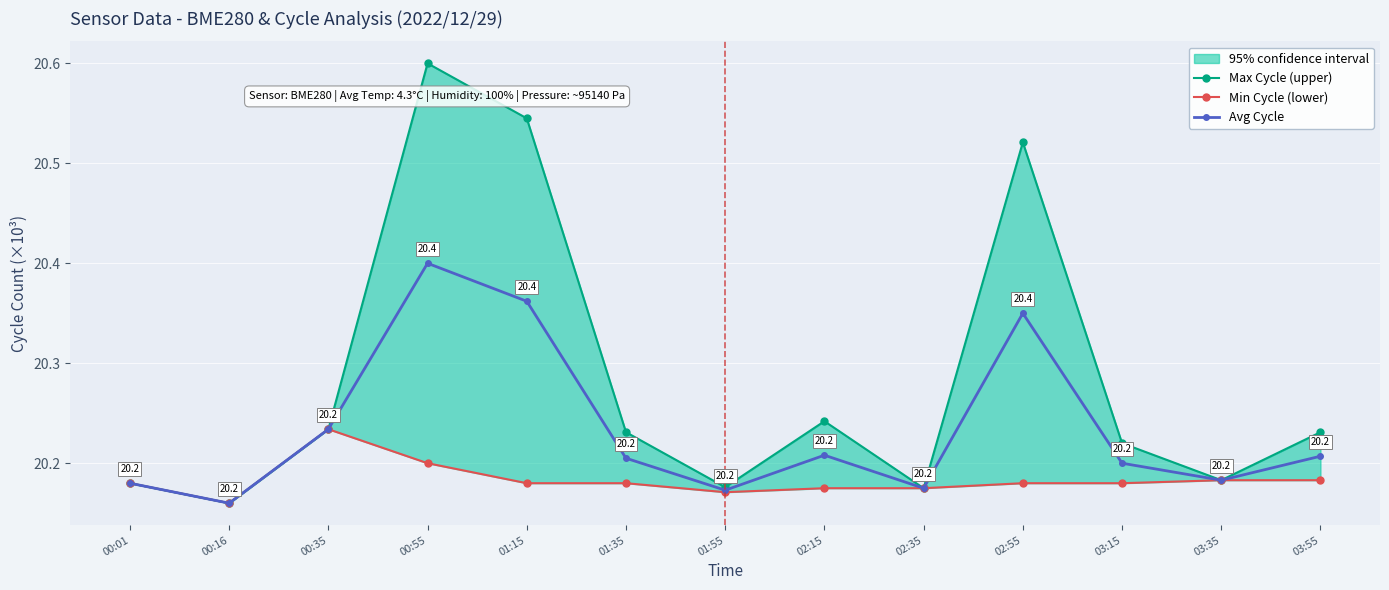

True or false: Avg Cycle has a value of 13.0 at 01:55.

False